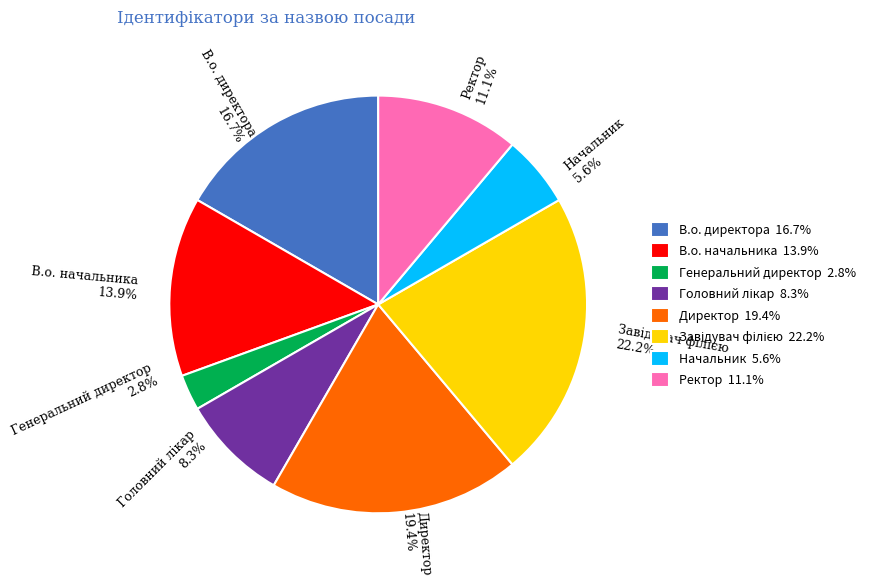

Do В.о. начальника 13.9% and Генеральний директор 2.8% together represent more than half of the pie?

No